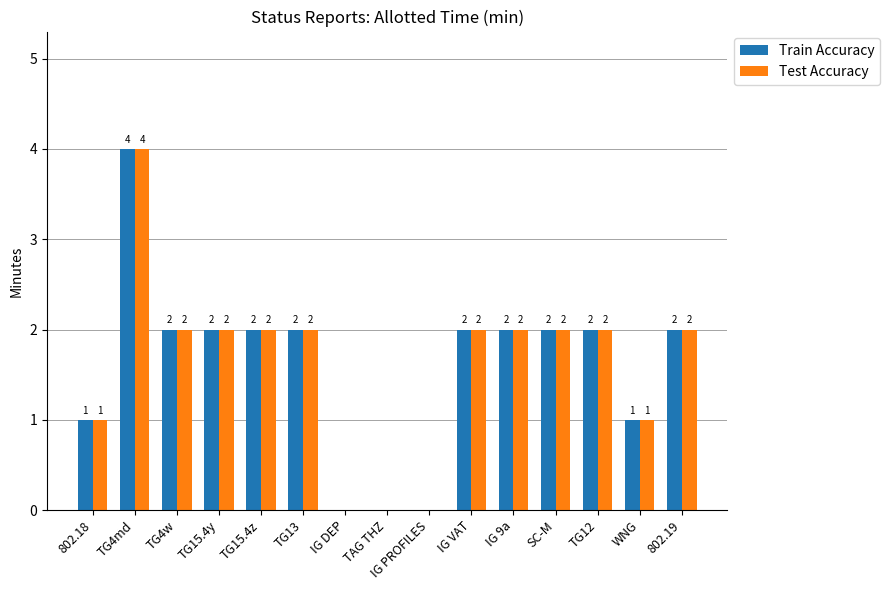

What is the sum of the Test Accuracy values at IG VAT and TG12?

4